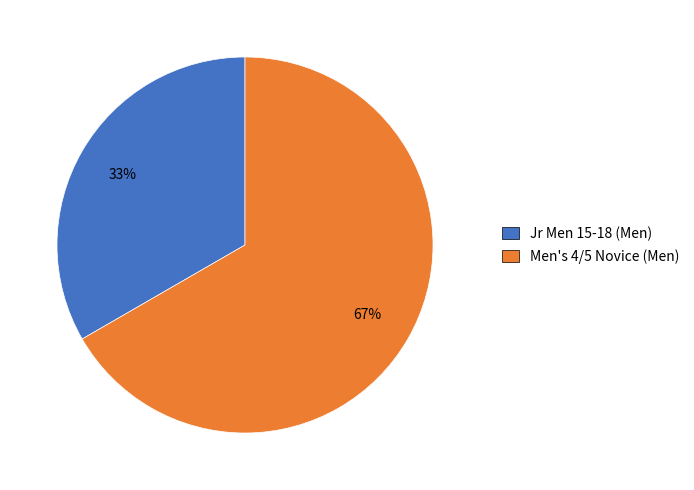

Is it true that Jr Men 15-18 (Men) is 33% of the pie?

True